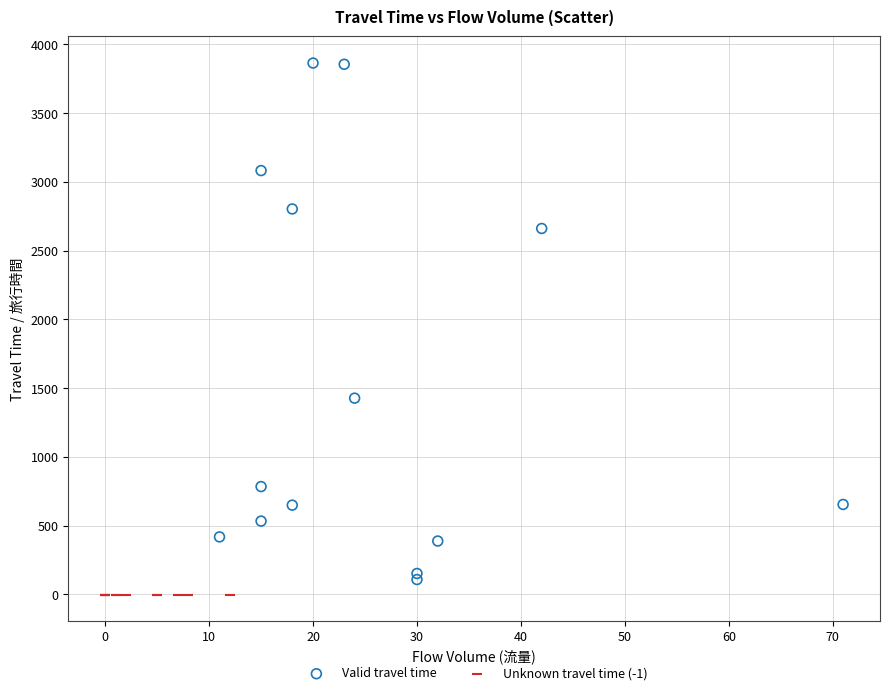

Which series contains the highest Y value?

Valid travel time